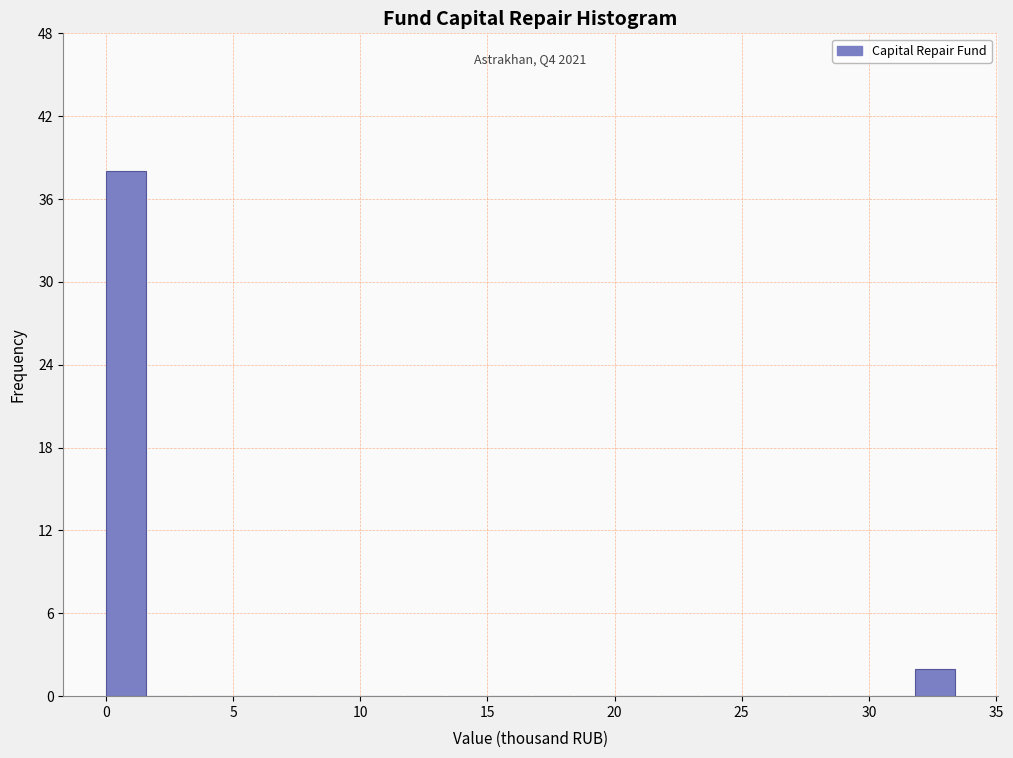

Around what value on the x-axis is the tallest bar? Give the approximate position of its centre, as read against the axis.

1.0